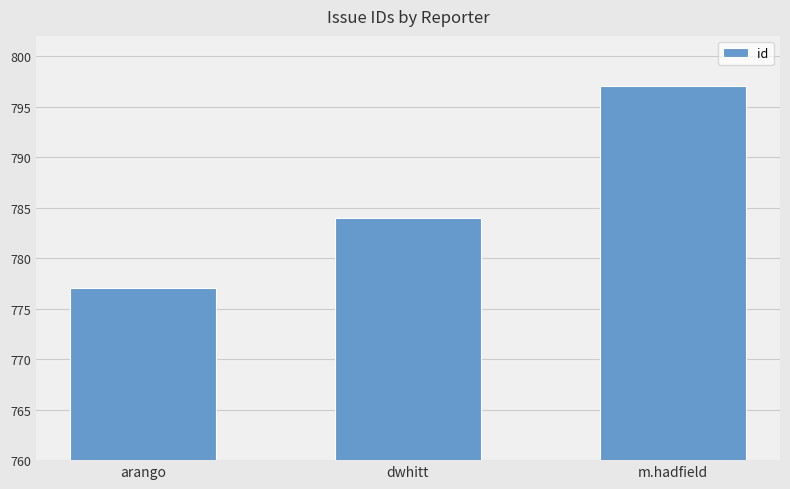

Reading right to left, extract all data points from this chart.

797	784	777